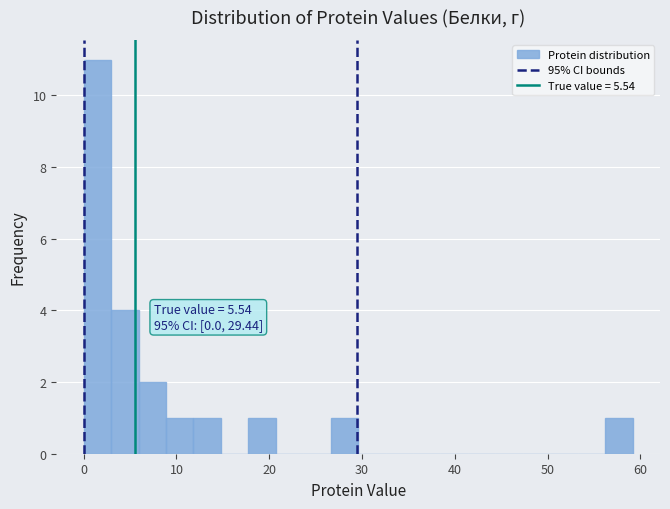

Around what value on the x-axis is the tallest bar? Give the approximate position of its centre, as read against the axis.

1